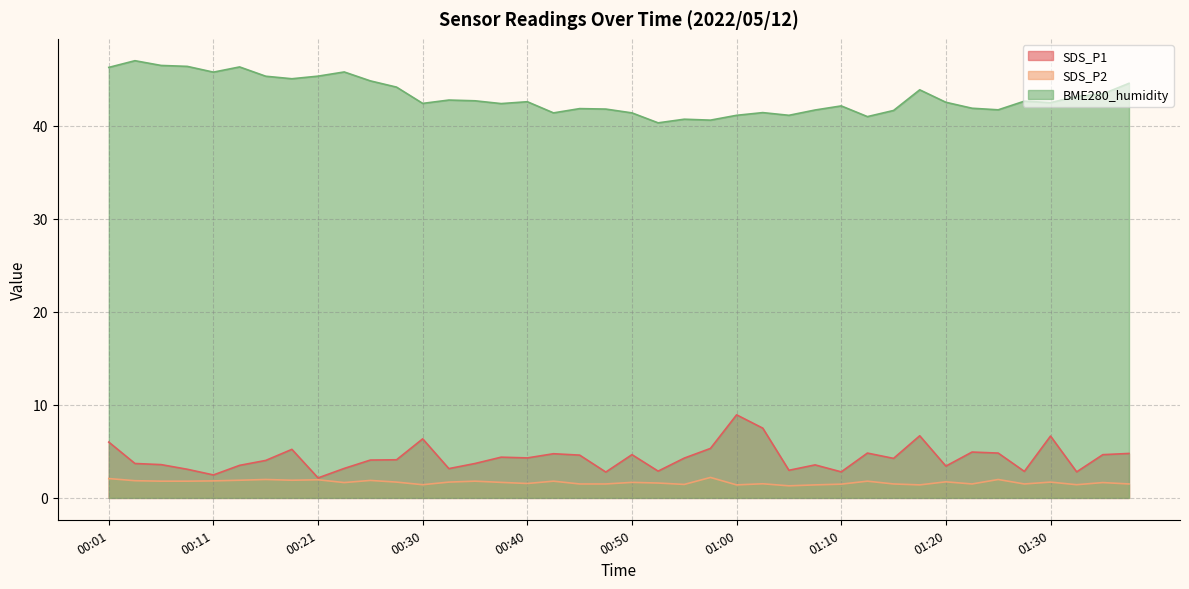

What is the maximum value shown in the chart?

47.0